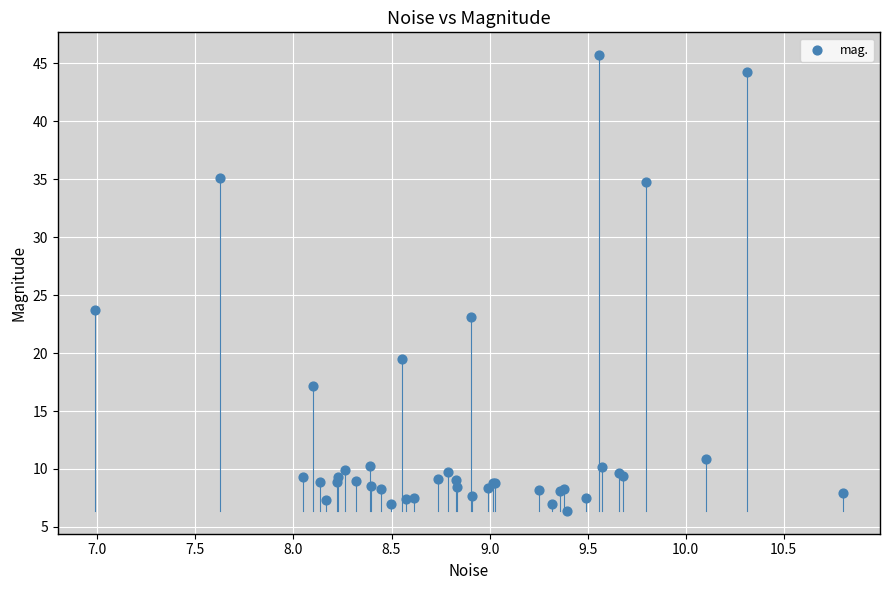

What Y value in the scatter plot is closest to 26?

23.7